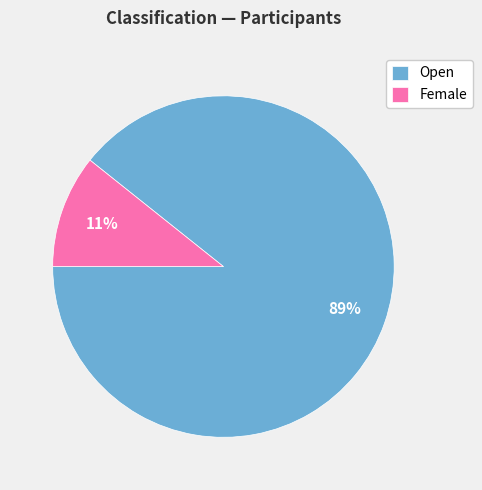

Is it true that Open is 89% of the pie?

True